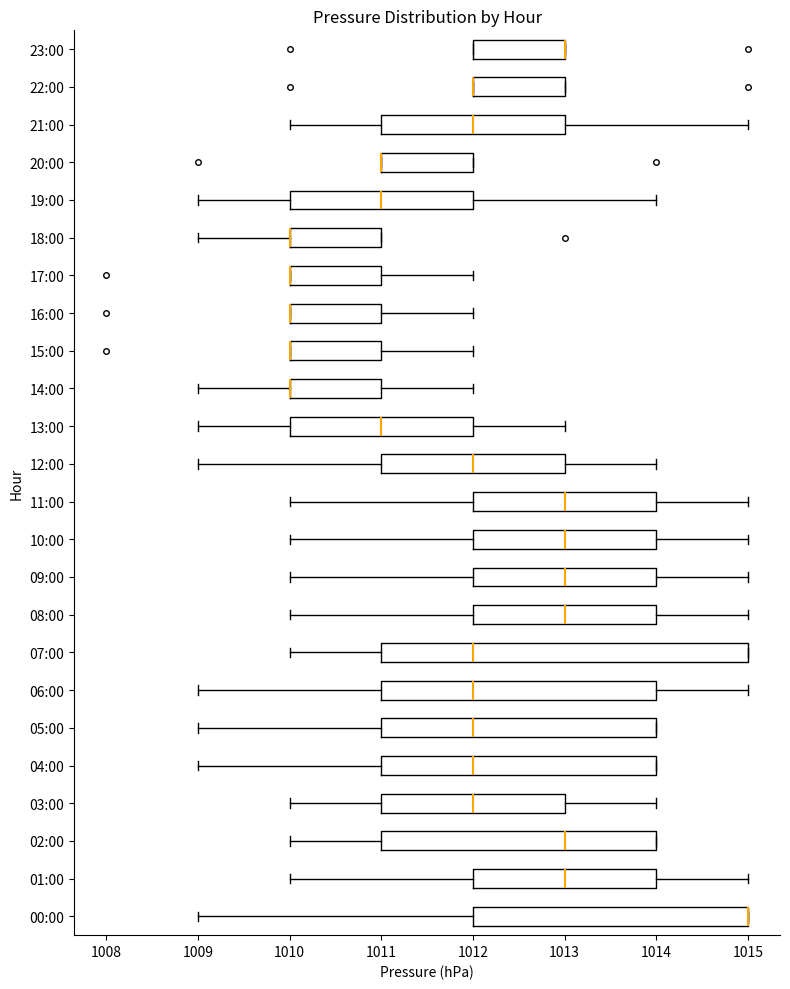

Where is the right edge of the box for 20:00 on the x-axis? The values are not printed on the chart, so give them approximately, as read against the axis.

1012